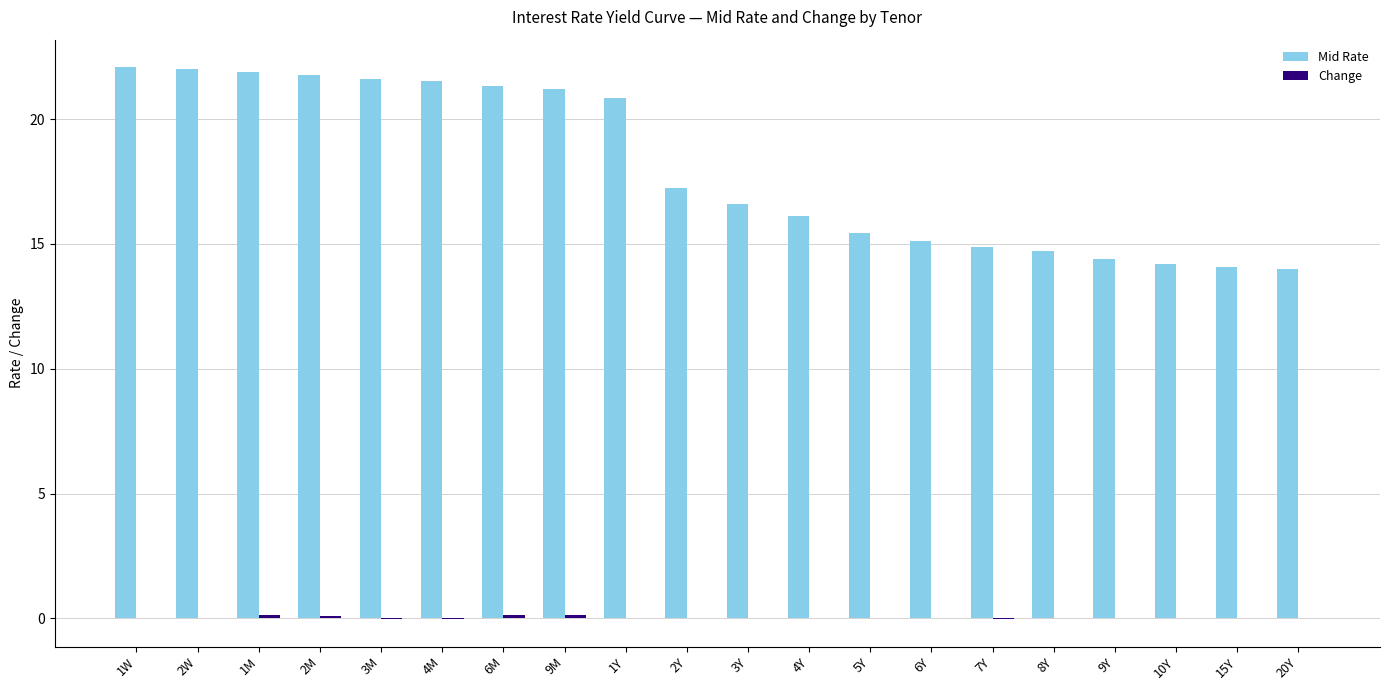

Is it true that Mid Rate equals 8.8 at 1Y?

False